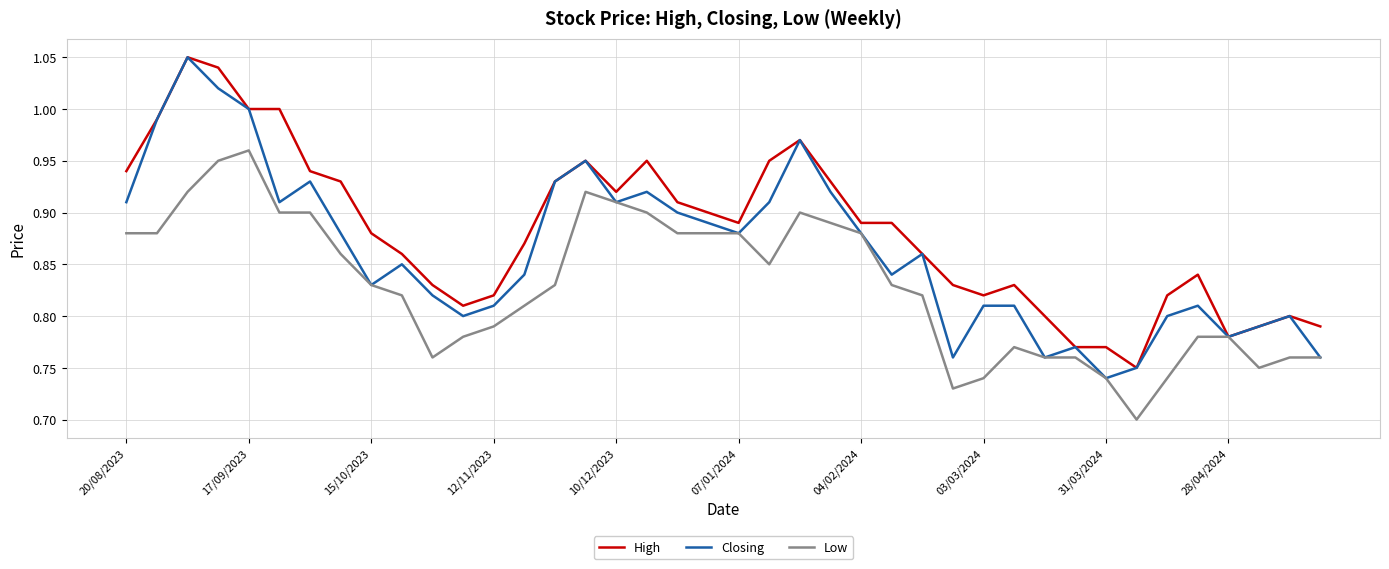

True or false: High and Low cross at least once.

False